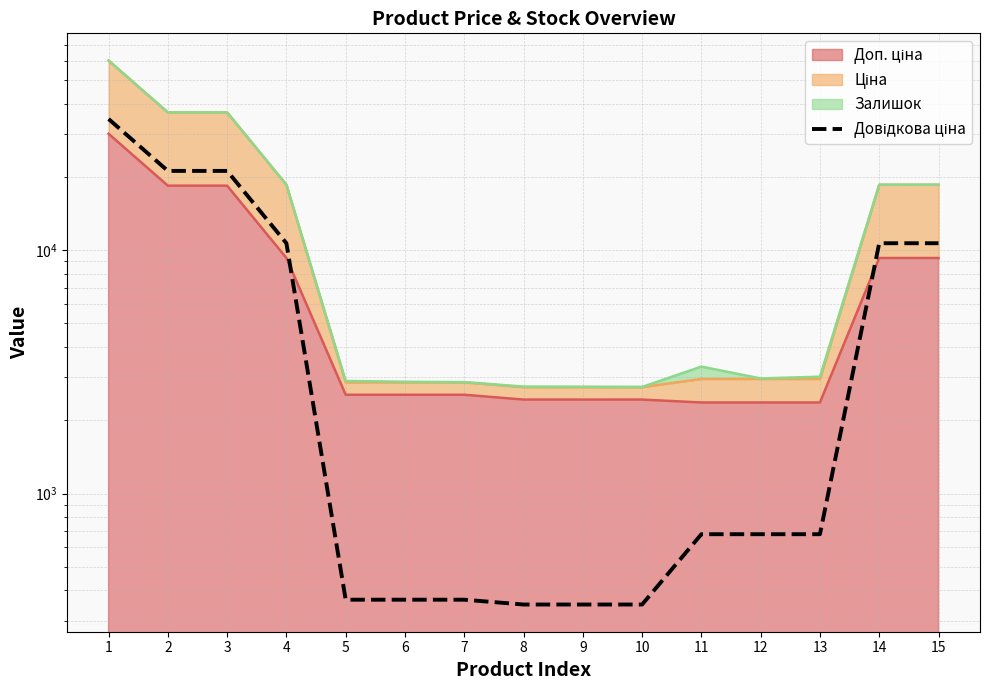

Is it true that the value at 15 is 2304.6?

False